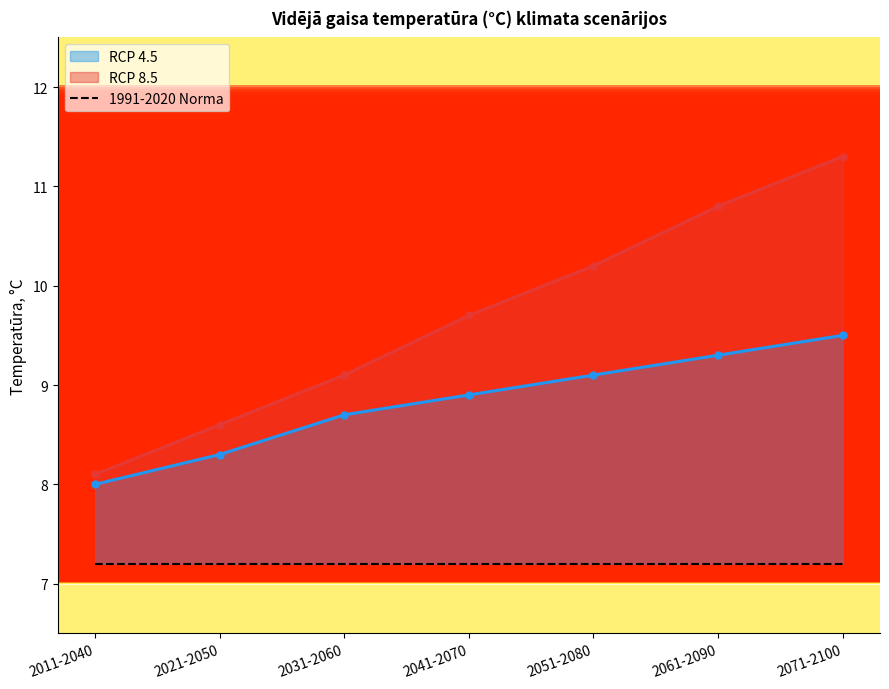

What is the average value of the RCP 4.5 series?

8.8